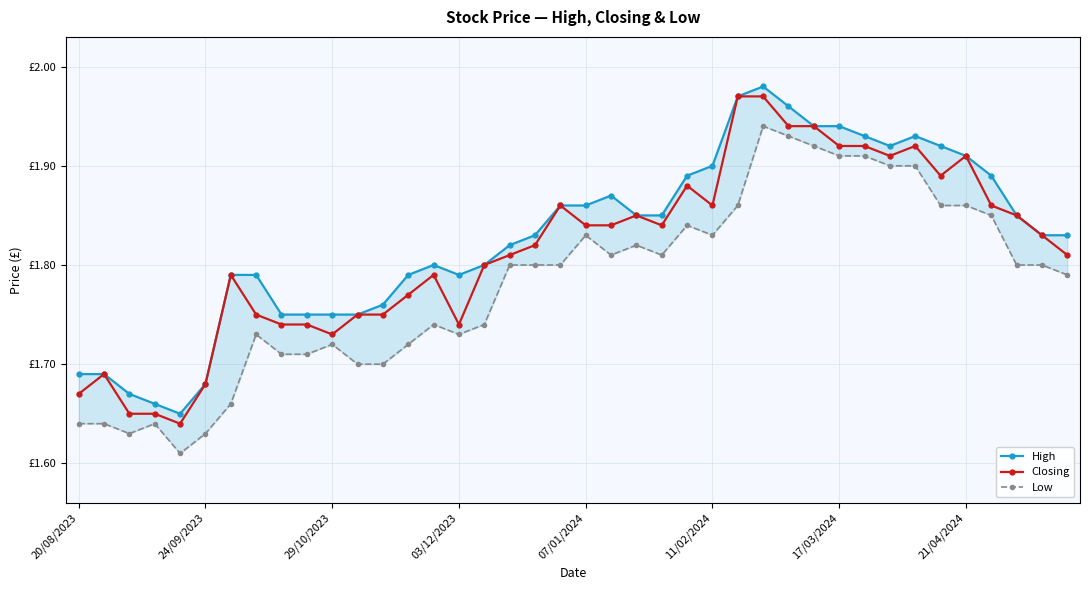

True or false: Low and High cross at least once.

False